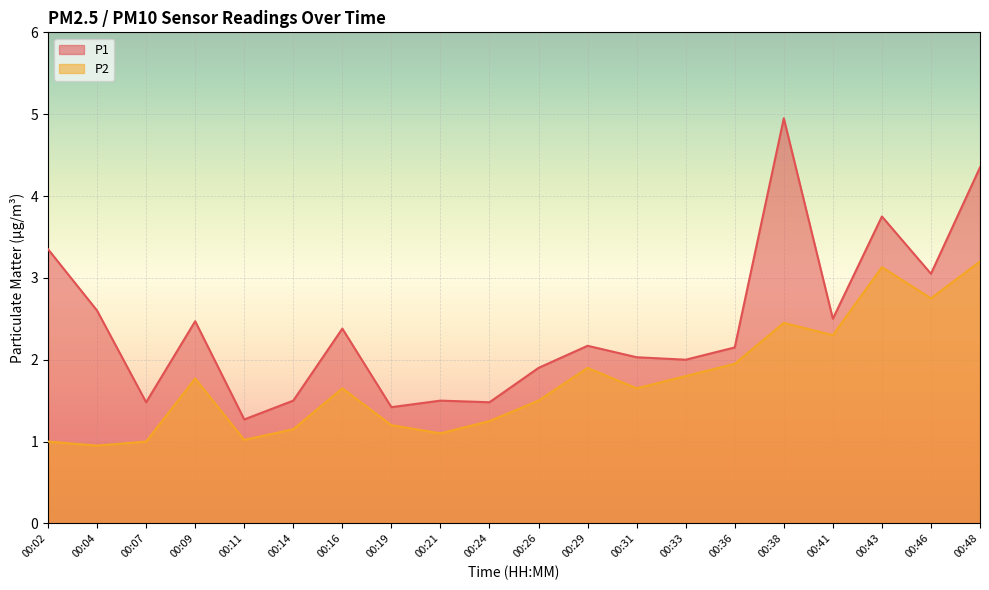

True or false: P2 and P1 cross at least once.

False